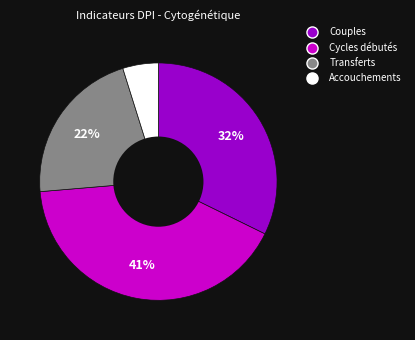

Is it true that Cycles débutés is 49% of the pie?

False